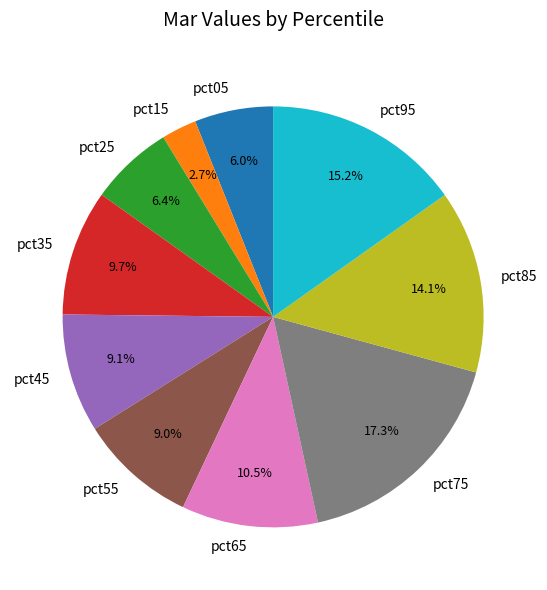

The pct45 slice represents 9% of the pie. True or false?

True